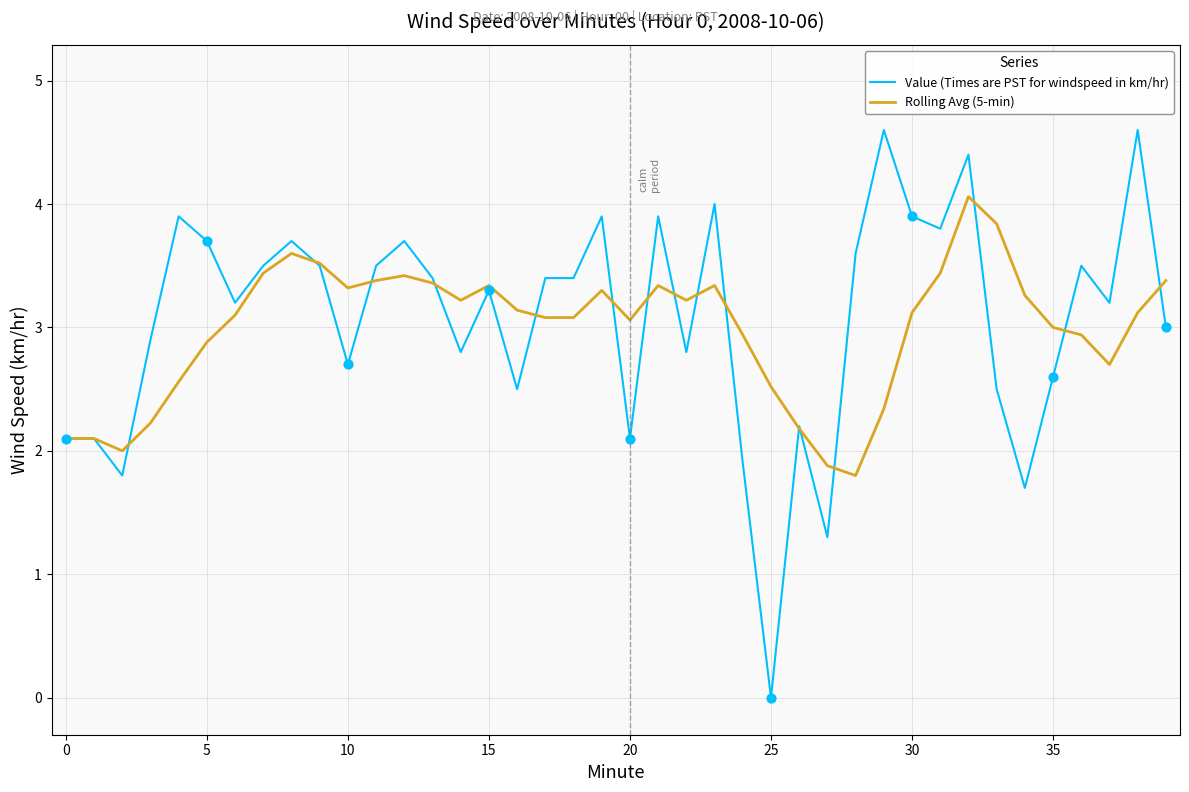

What are all the series names shown in the legend?

Value (Times are PST for windspeed in km/hr), Rolling Avg (5-min)